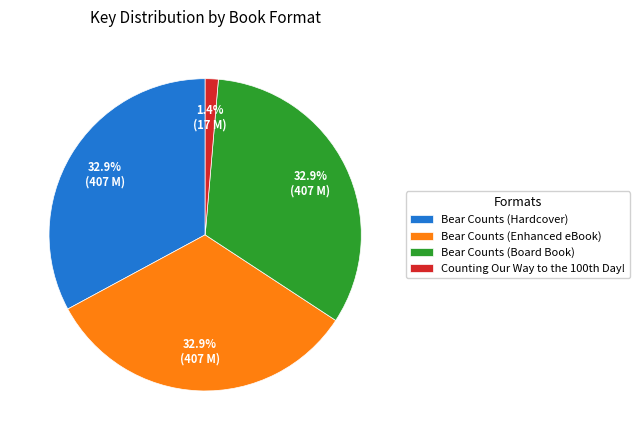

Which category has the smallest portion of the pie?

Counting Our Way to the 100th Day!